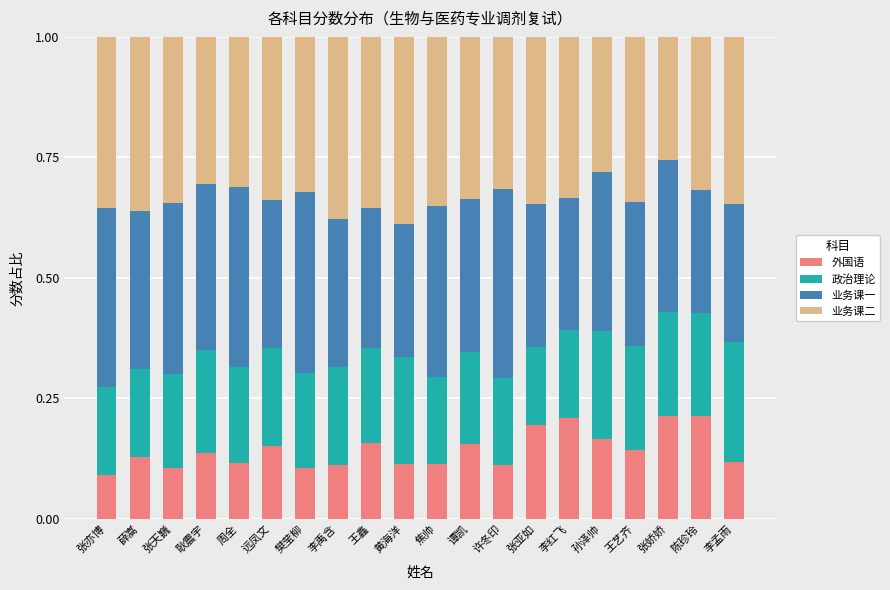

What is the total value across all series at 陈珍玲?

1.0